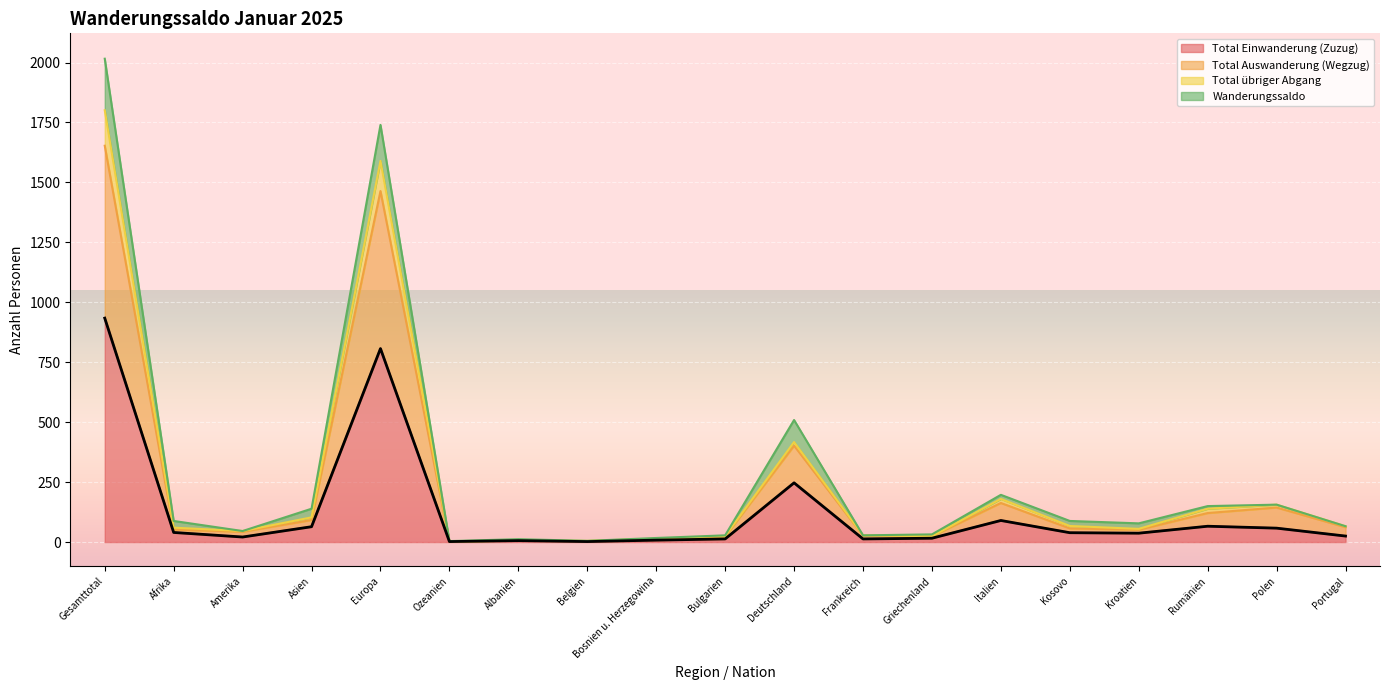

True or false: Total übriger Abgang and Total Einwanderung (Zuzug) intersect in this chart.

False